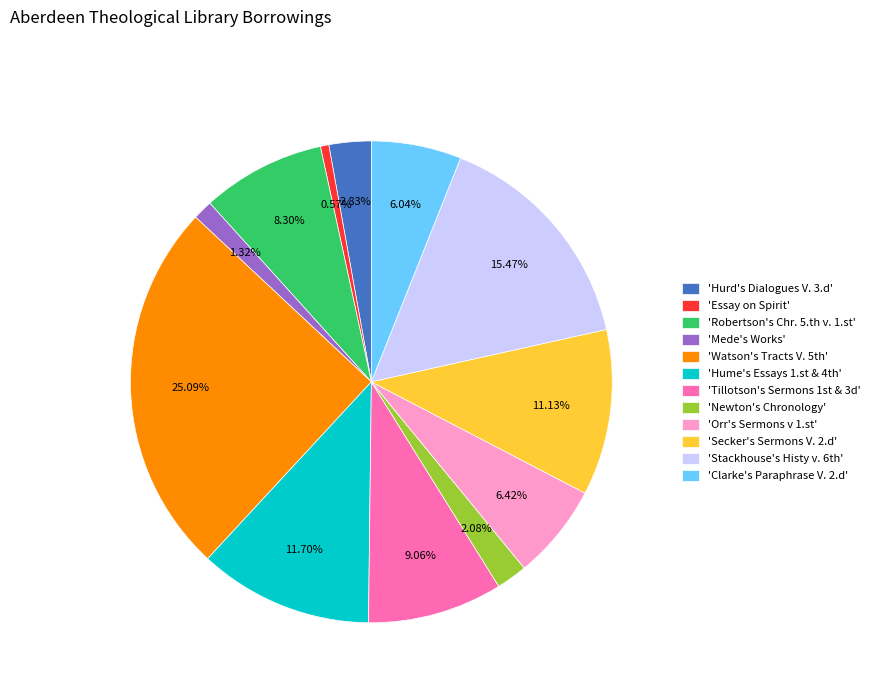

Between 'Secker's Sermons V. 2.d' and 'Clarke's Paraphrase V. 2.d', which is larger?

'Secker's Sermons V. 2.d'